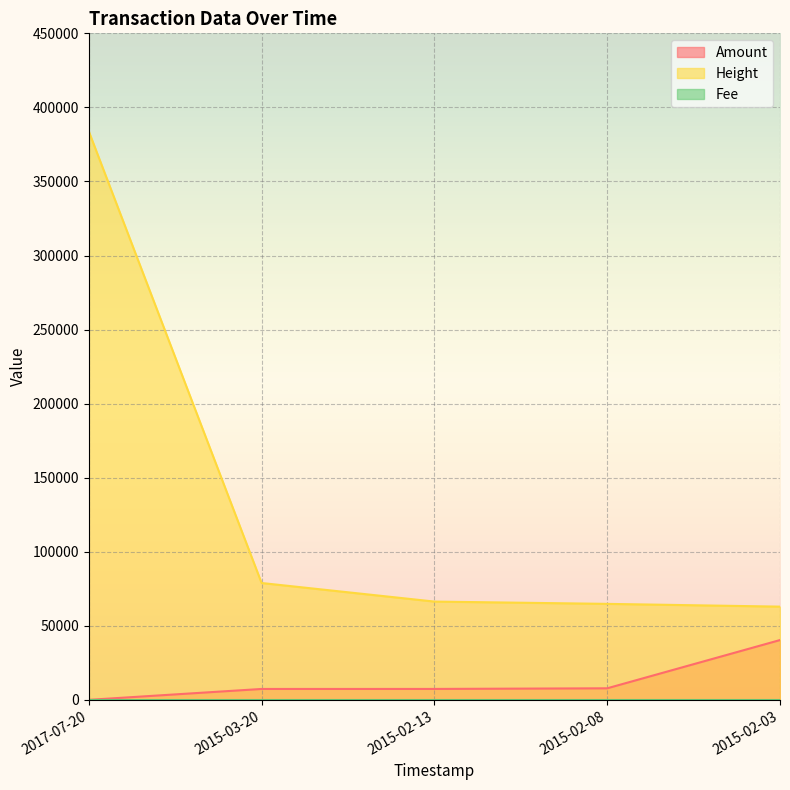

The Amount series shows 27844 at 2017-07-20. True or false?

False